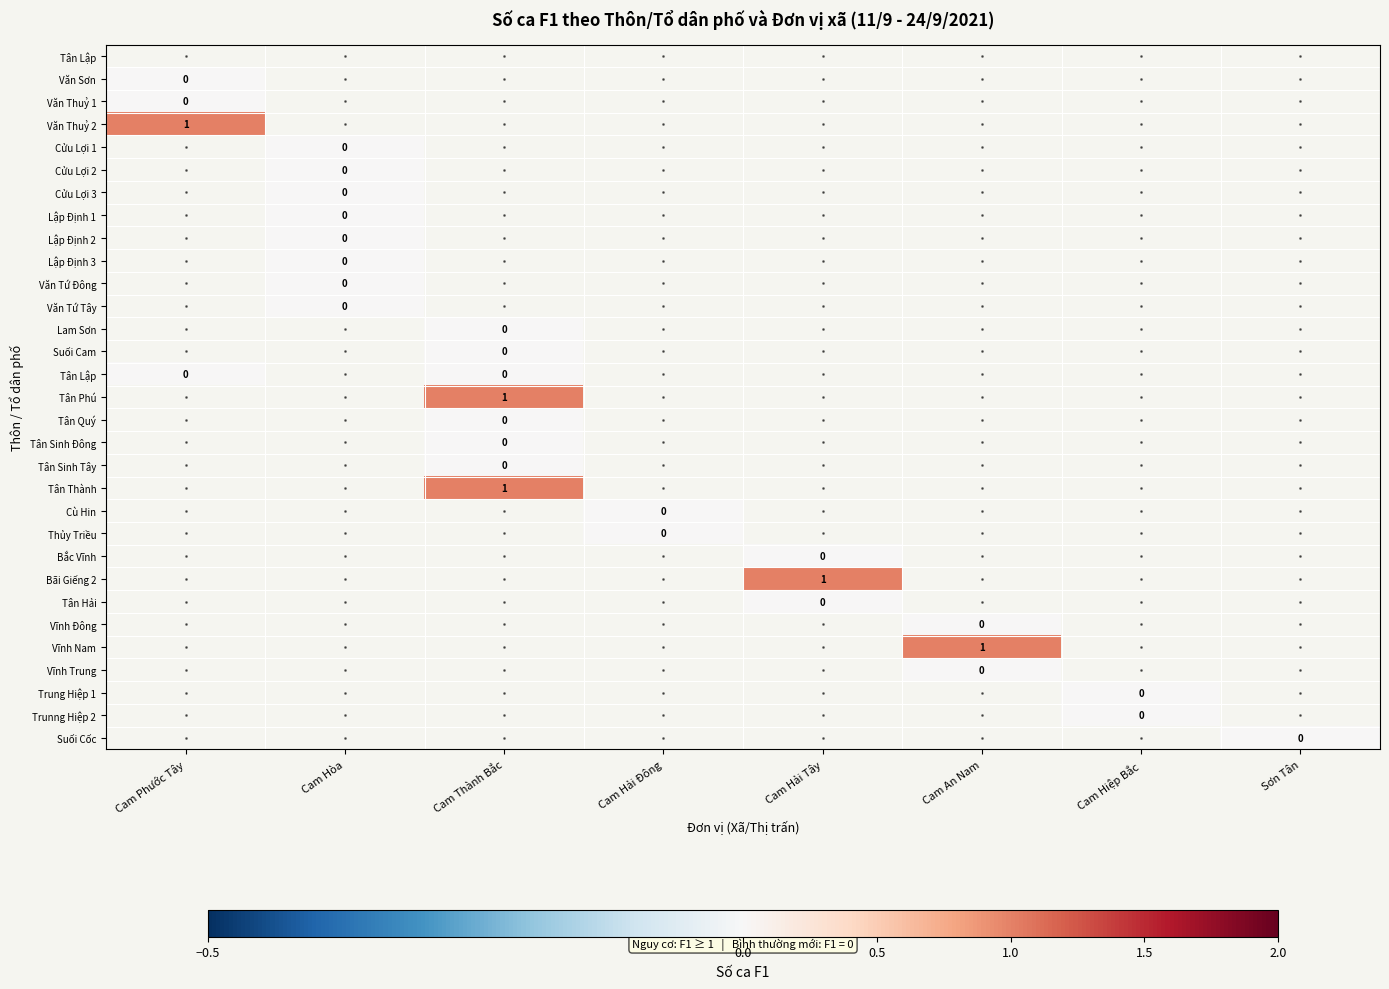

At which category does the chart reach its minimum across all series?

Cam Phước Tây